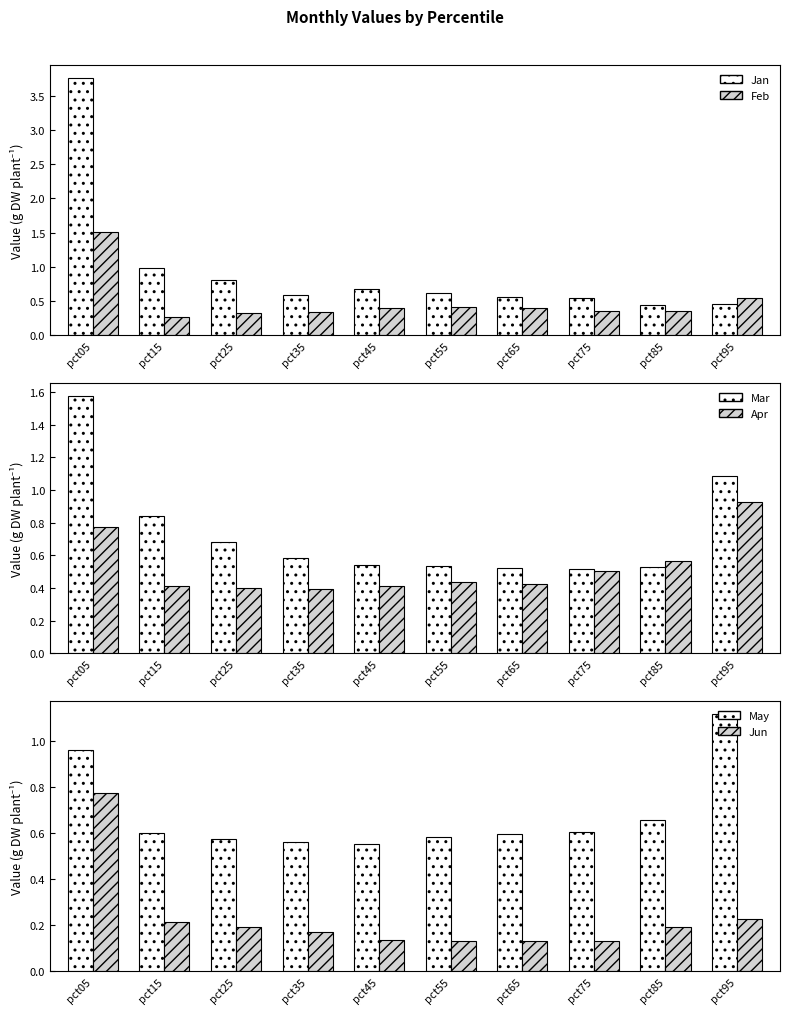

What is the sum of the Jan values at pct15 and pct55?

1.6